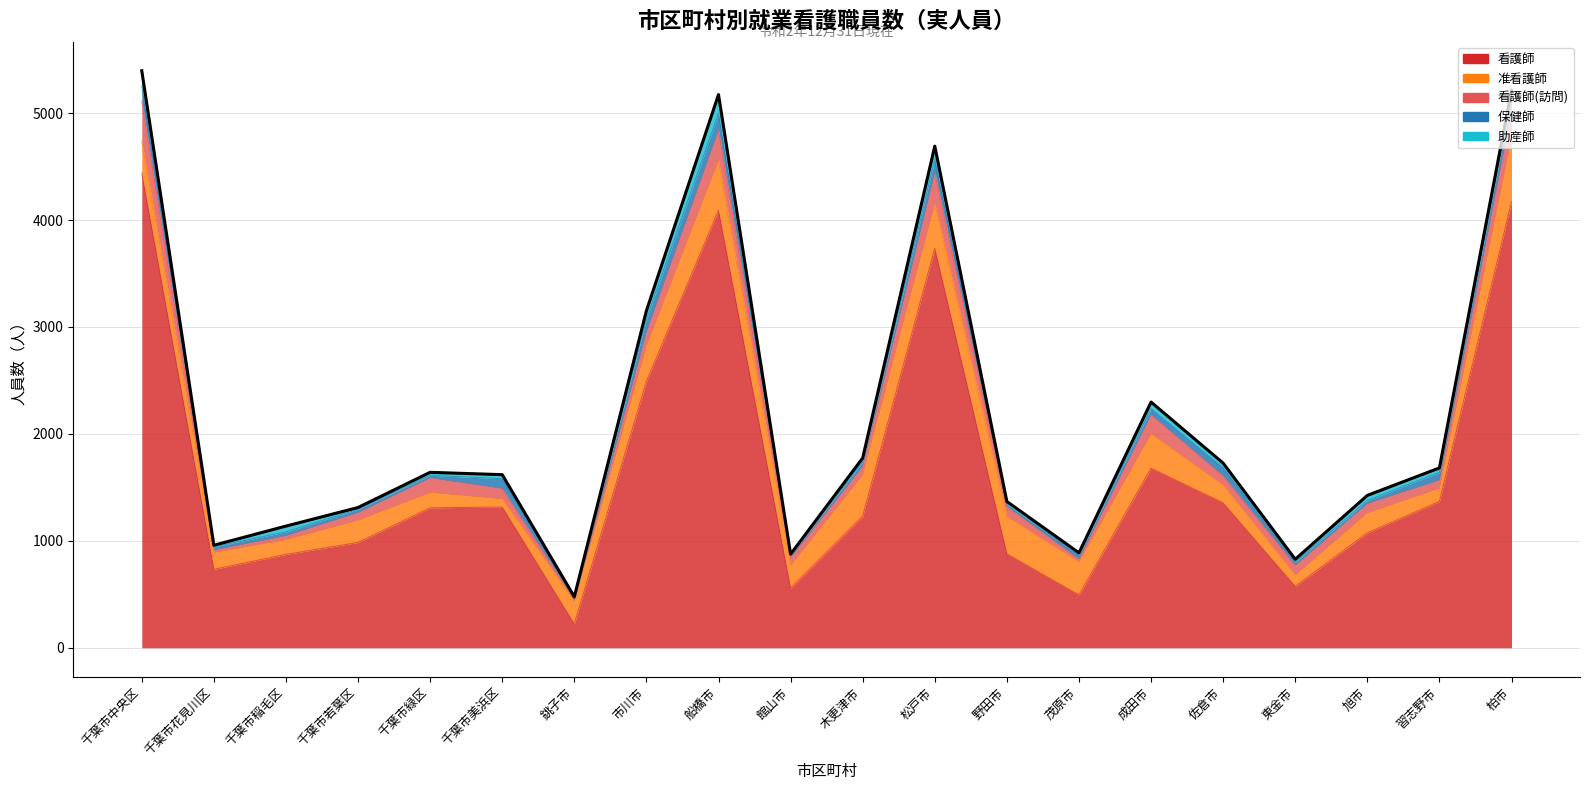

At which category is the sum across all series the highest?

千葉市中央区